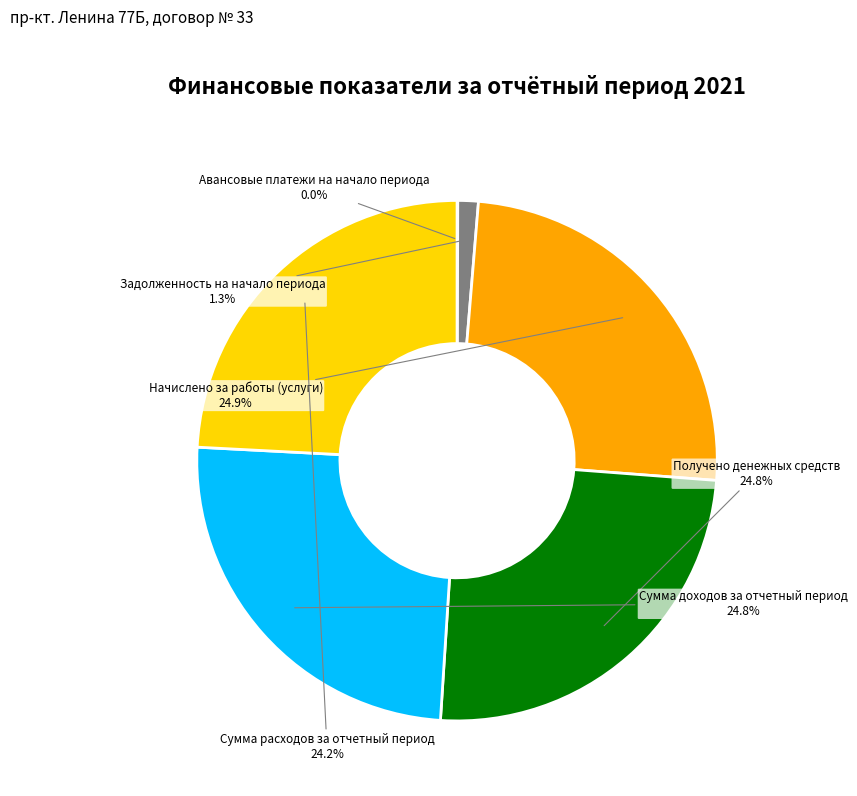

Does any single category account for the majority?

No